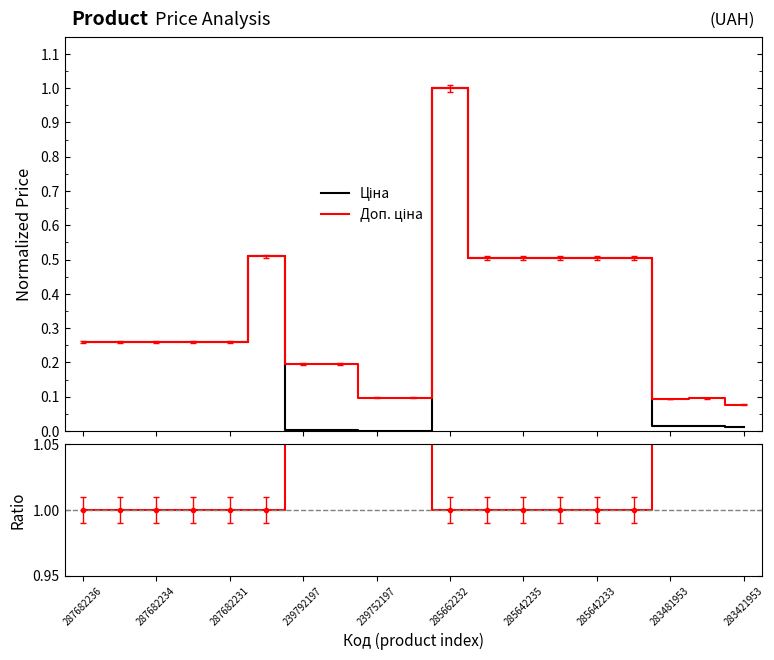

Reading left to right, extract all data points from this chart.

Ціна: 0.3	0.3	0.3	0.3	0.3	0.5	0.0	0.0	0.0	0.0	1.0	0.5	0.5	0.5	0.5	0.5	0.0	0.0	0.0
Доп. ціна: 0.3	0.3	0.3	0.3	0.3	0.5	0.2	0.2	0.1	0.1	1.0	0.5	0.5	0.5	0.5	0.5	0.1	0.1	0.1
Доп. ціна / Ціна: 1.0	1.0	1.0	1.0	1.0	1.0	100.0	100.0	100.0	100.0	1.0	1.0	1.0	1.0	1.0	1.0	6.0	6.0	6.0